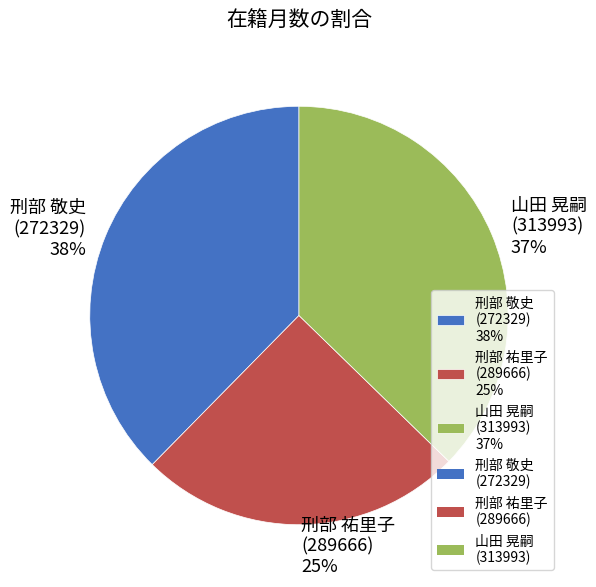

Does 刑部 敬史 (272329) 38% account for over 50% of the chart?

No